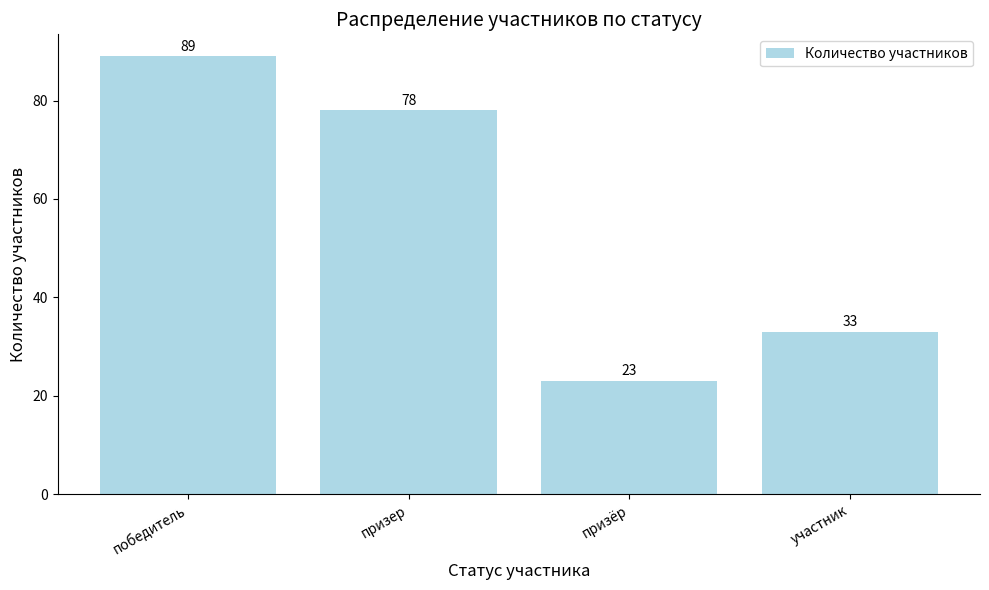

What is the difference between the maximum and minimum values?

66